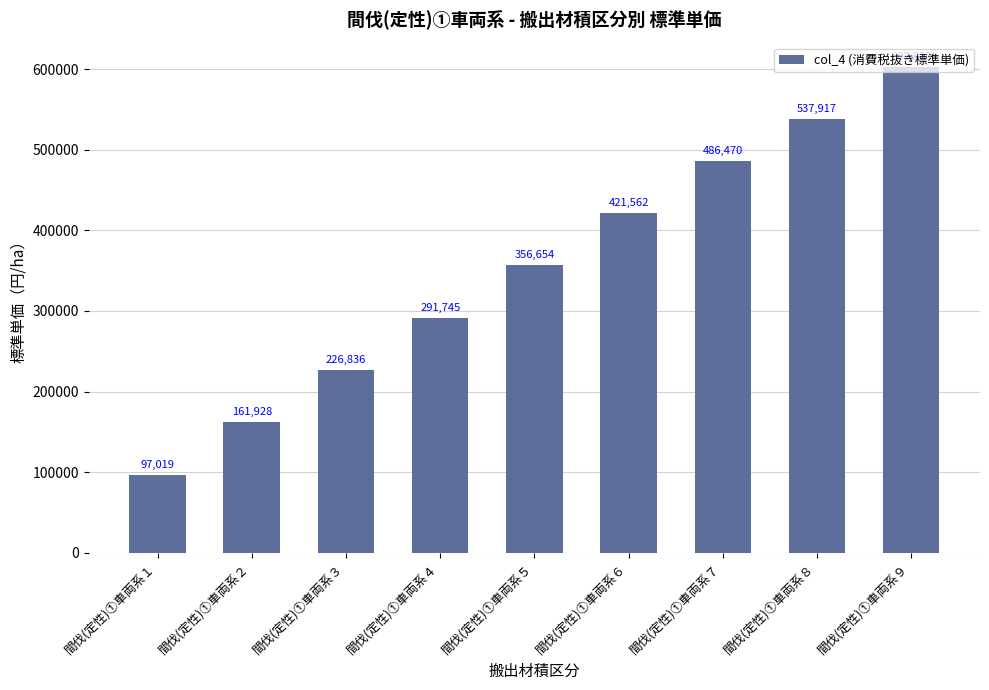

How many bars are there in total?

9